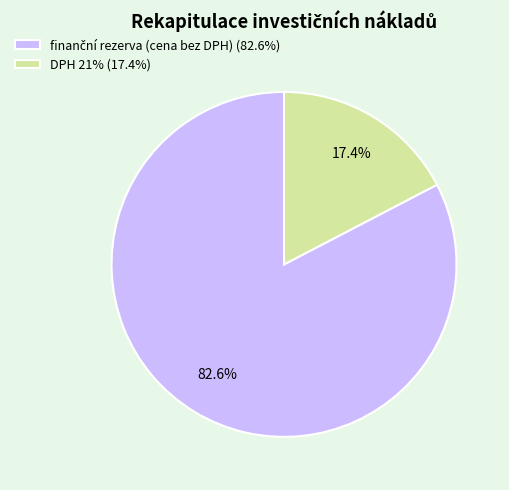

Is DPH 21% the majority of the pie?

No